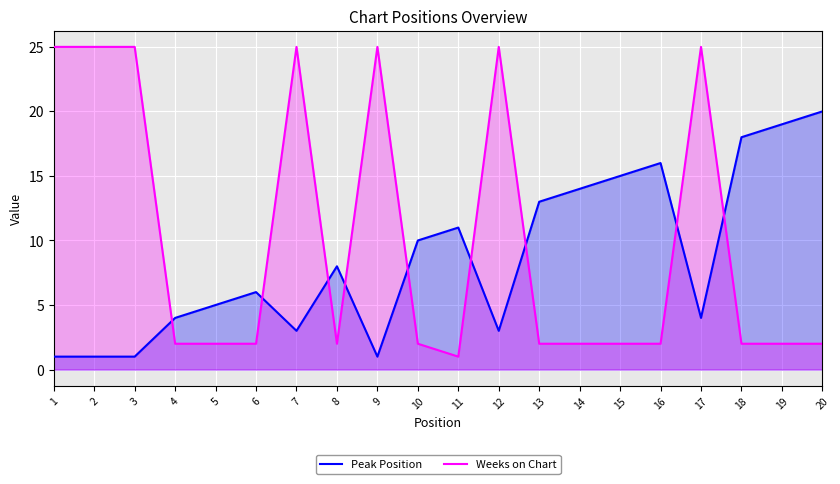

Rank the series by their average value, from lowest to highest.

Peak Position, Weeks on Chart